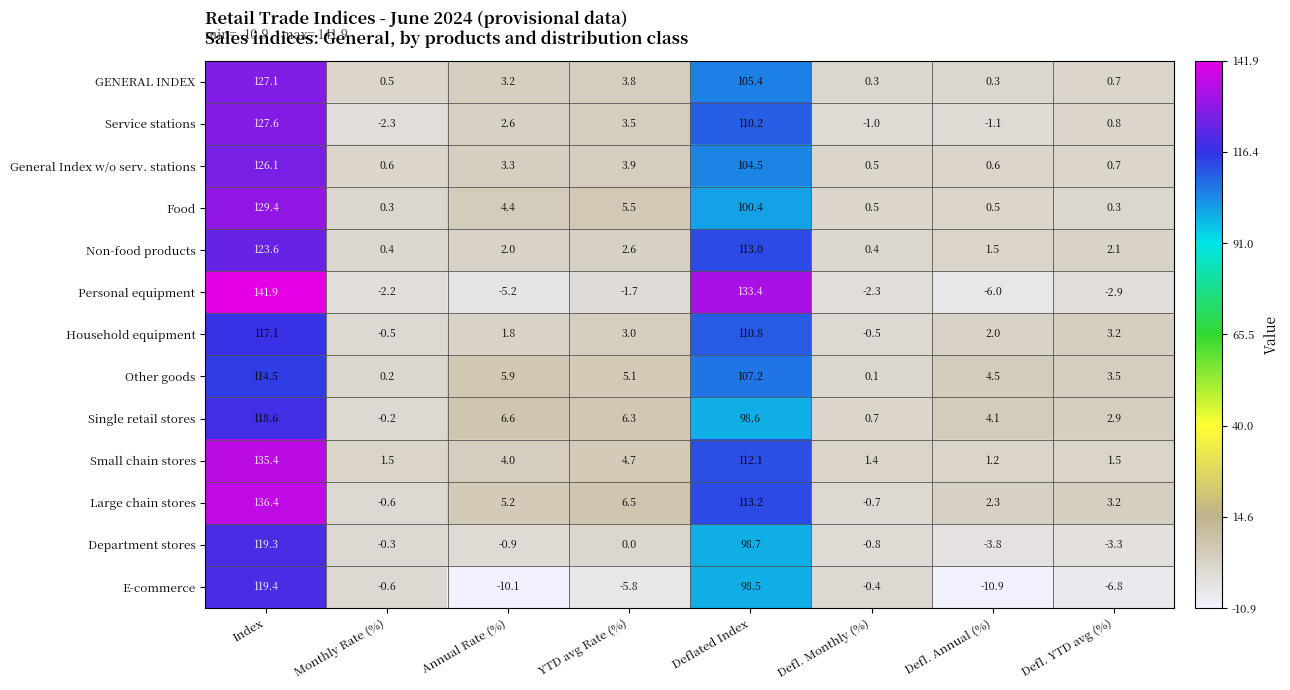

What is the difference between the Large chain stores values at Defl. YTD avg (%) and Defl. Monthly (%)?

3.9